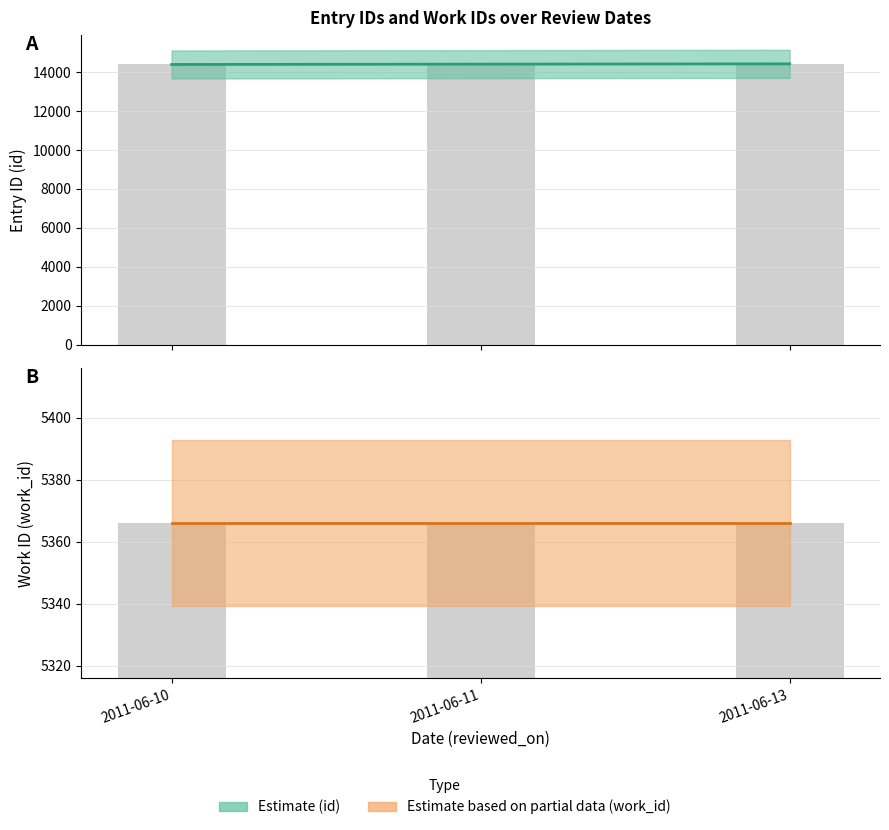

Between 2011-06-10 and 2011-06-11, which is larger?

2011-06-11